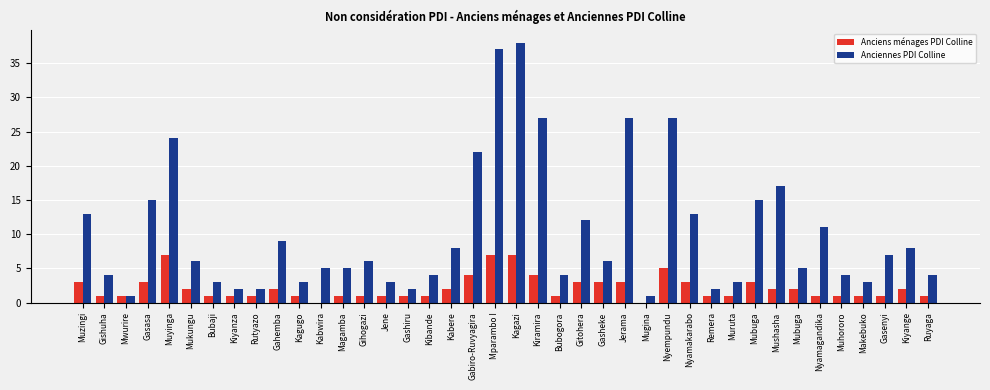

Rank the series at Gishuha from highest to lowest value.

Anciennes PDI Colline, Anciens ménages PDI Colline